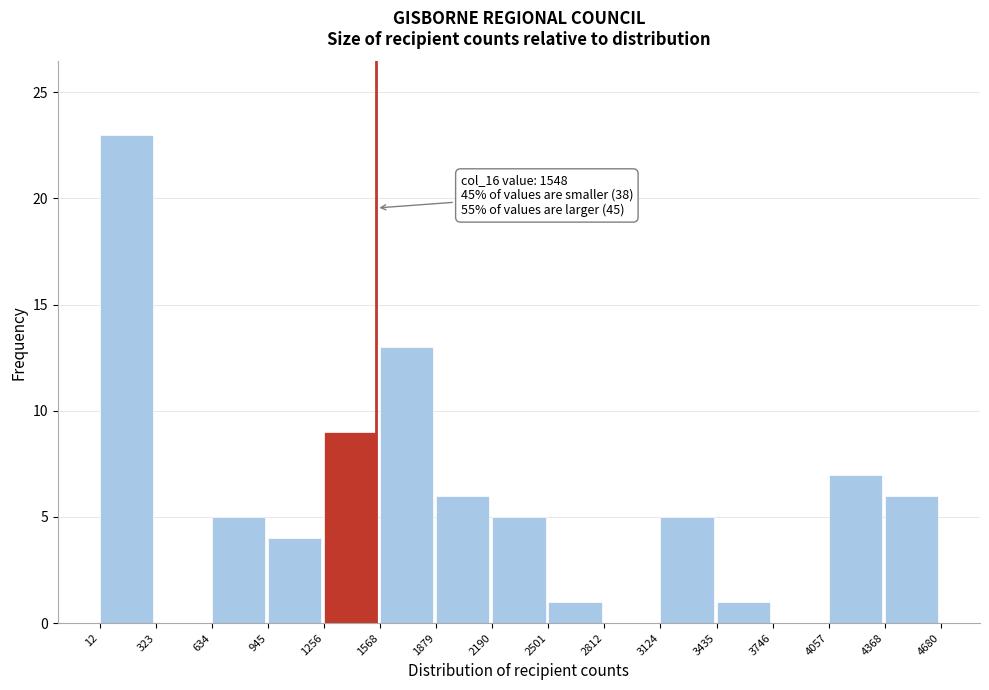

Over which range of the x-axis is the bar tallest?

12 to 323